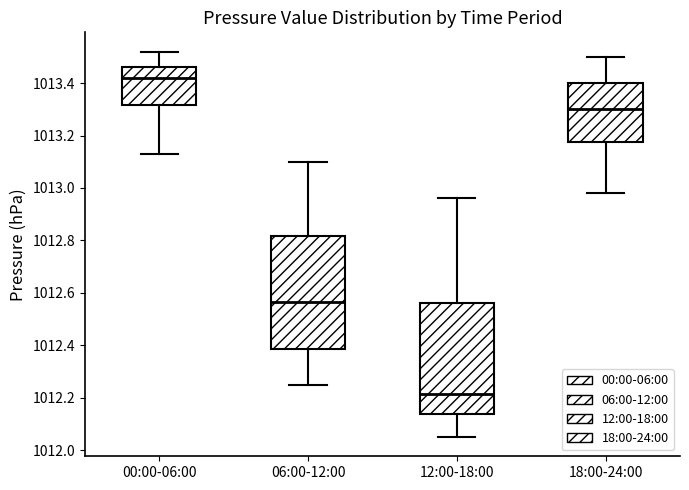

Reading left to right, transcribe this box plot: for each box, give where its median line is, the range the box spans, and where its two whiskers end, as read against the y-axis. The values are not printed on the chart, so give them approximately, as read against the axis.

00:00-06:00: median 1013.42, box 1013.32 to 1013.46, whiskers 1013.14 to 1013.52
06:00-12:00: median 1012.56, box 1012.38 to 1012.82, whiskers 1012.26 to 1013.10
12:00-18:00: median 1012.22, box 1012.14 to 1012.56, whiskers 1012.06 to 1012.96
18:00-24:00: median 1013.30, box 1013.18 to 1013.40, whiskers 1012.98 to 1013.50